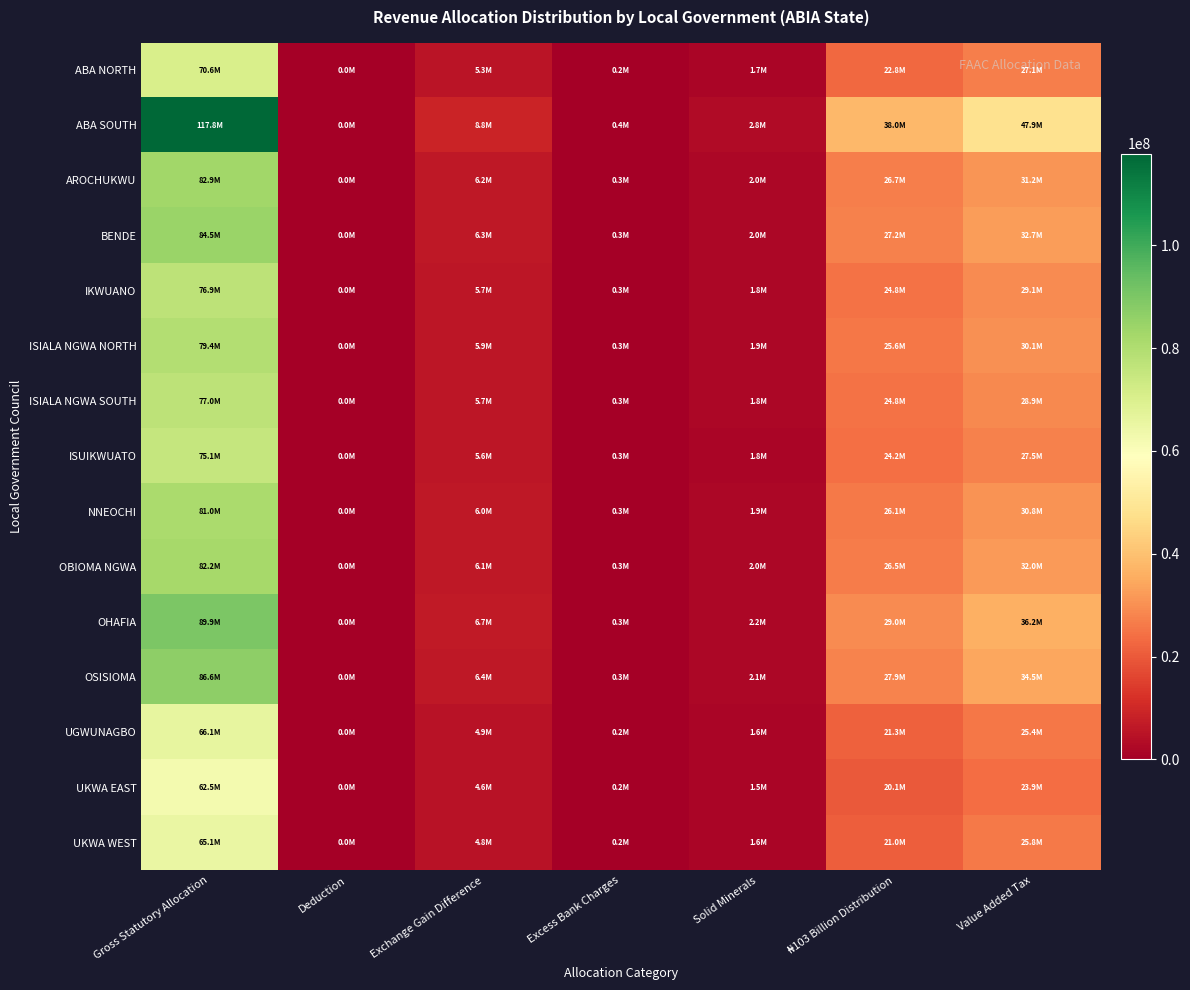

List the series in order of their peak value, highest first.

ABA SOUTH, OHAFIA, OSISIOMA, BENDE, AROCHUKWU, OBIOMA NGWA, NNEOCHI, ISIALA NGWA NORTH, ISIALA NGWA SOUTH, IKWUANO, ISUIKWUATO, ABA NORTH, UGWUNAGBO, UKWA WEST, UKWA EAST